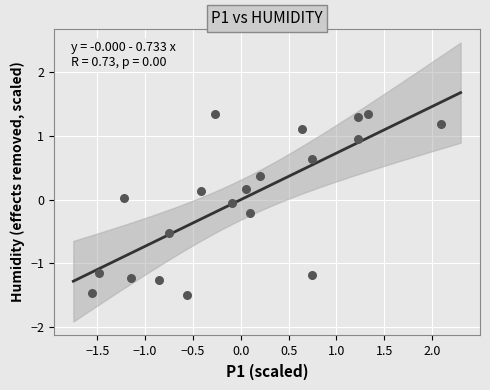

What is the range of Y values (max minus min)?

2.8